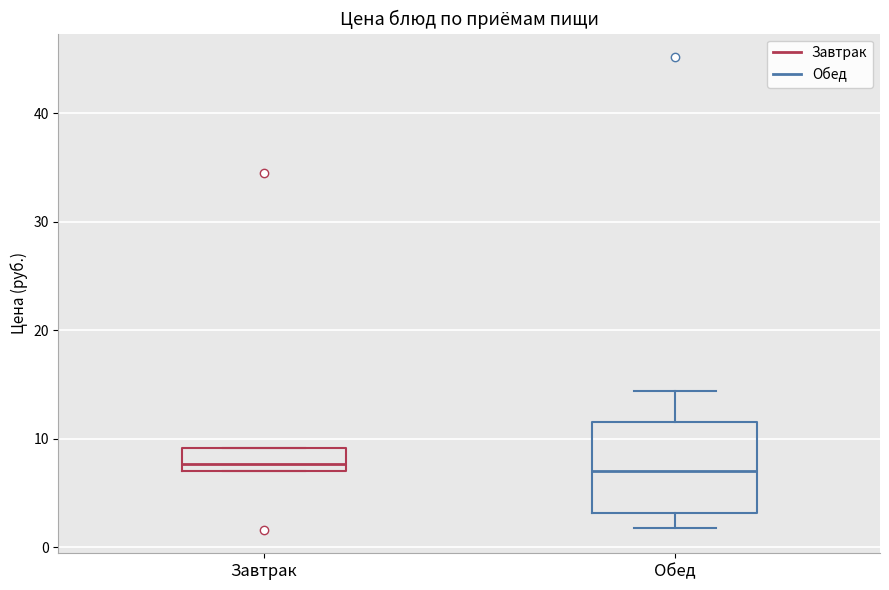

Reading left to right, read every box against the y-axis: the position of its median line, the range the box covers, and the ends of its whiskers. The values are not printed on the chart, so give them approximately, as read against the axis.

Завтрак: median 8, box 7 to 9, whiskers 7 to 9
Обед: median 7, box 3 to 12, whiskers 2 to 14